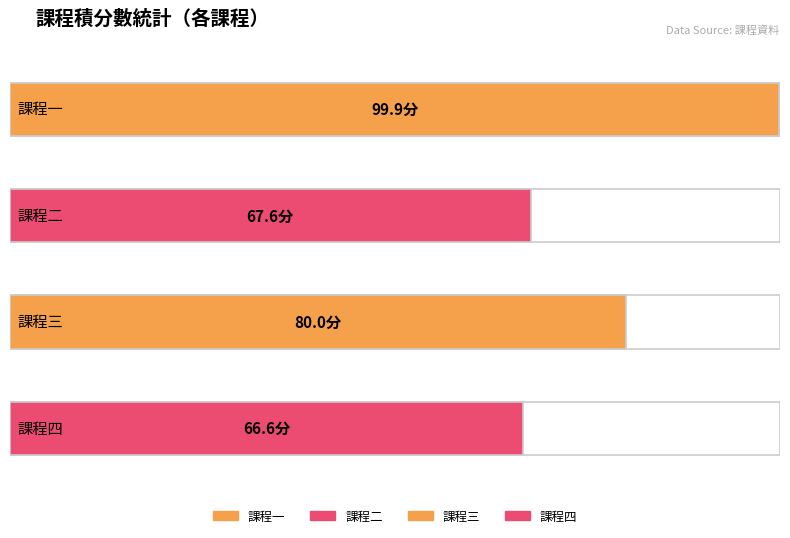

What is the ratio of the value at 課程四 to the value at 課程二?

1.0